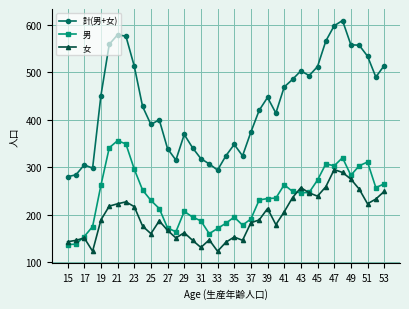

True or false: 女 and 男 cross at least once.

True